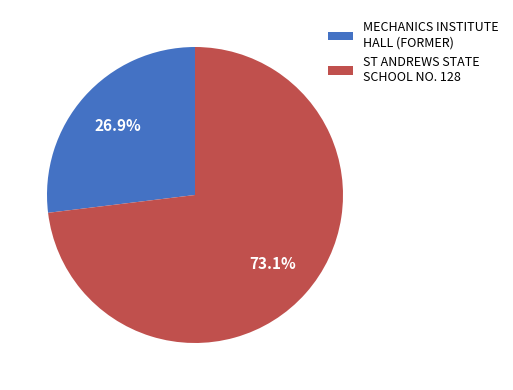

Which category has the biggest portion of the pie?

ST ANDREWS STATE SCHOOL NO. 128